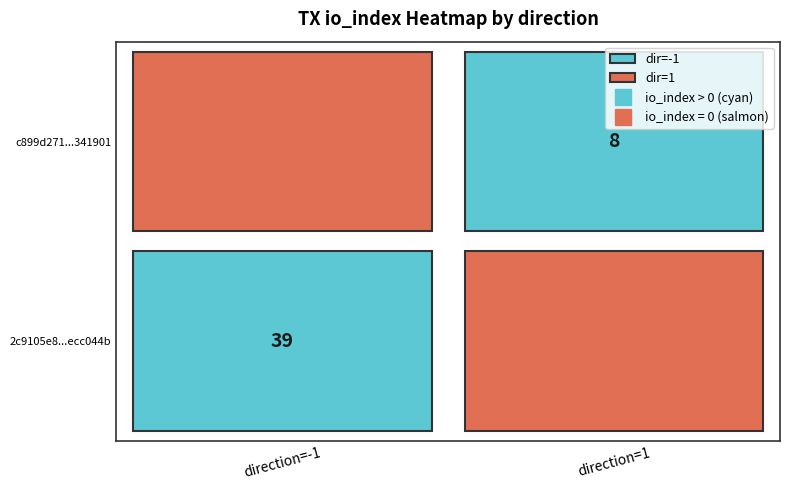

How many data points in c899d2719b138a79cca3bac93c81db49a341901 are less than 8?

1